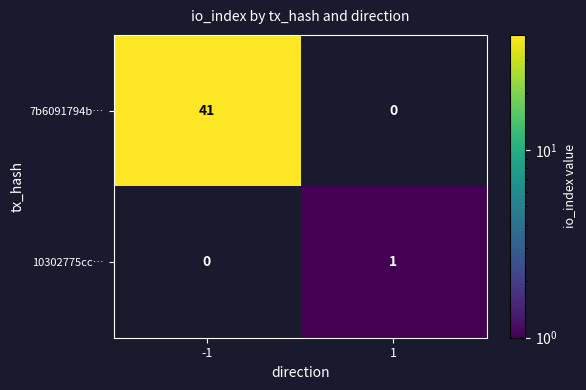

The 7b6091794b… series shows 41 at -1. True or false?

True